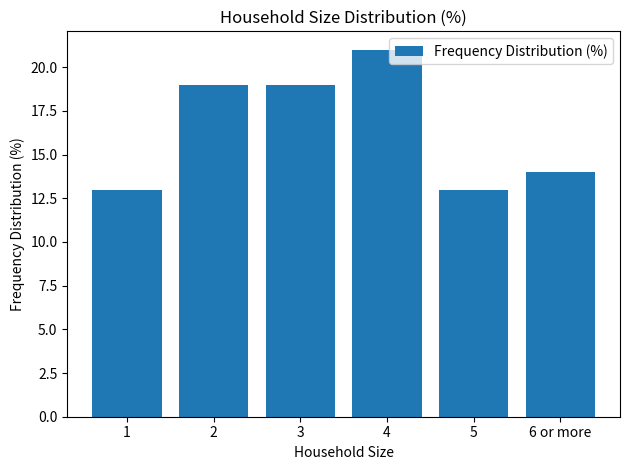

What is the ratio of the value at 2 to the value at 6 or more?

1.4